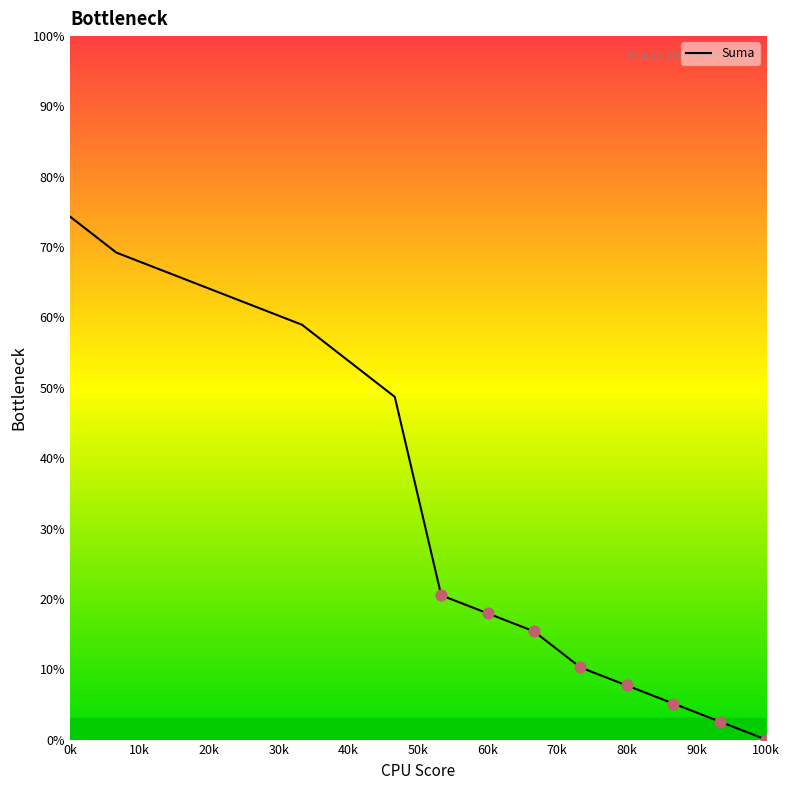

What is the difference between the maximum and minimum values?

74.4